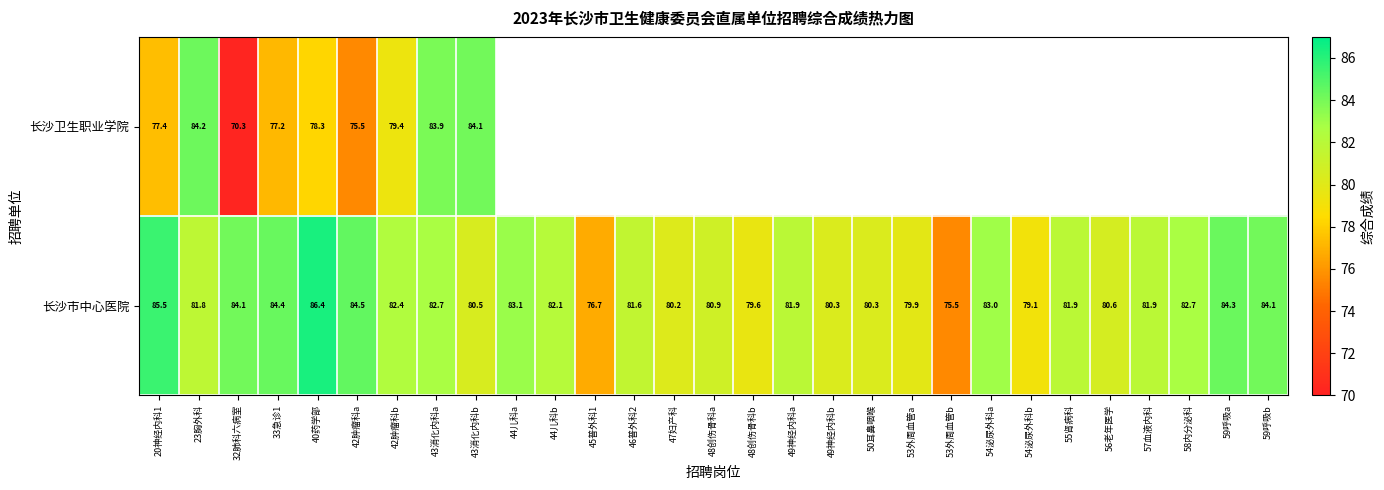

Rank the categories by 长沙市中心医院 value from lowest to highest.

53外周血管b, 45普外科1, 54泌尿外科b, 48创伤骨科b, 53外周血管a, 47妇产科, 50耳鼻咽喉, 49神经内科b, 43消化内科b, 56老年医学, 48创伤骨科a, 46普外科2, 23胸外科, 57血液内科, 49神经内科a, 55肾病科, 44儿科b, 42肿瘤科b, 58内分泌科, 43消化内科a, 54泌尿外科a, 44儿科a, 32肺科六病室, 59呼吸b, 59呼吸a, 33急诊1, 42肿瘤科a, 20神经内科1, 40药学部